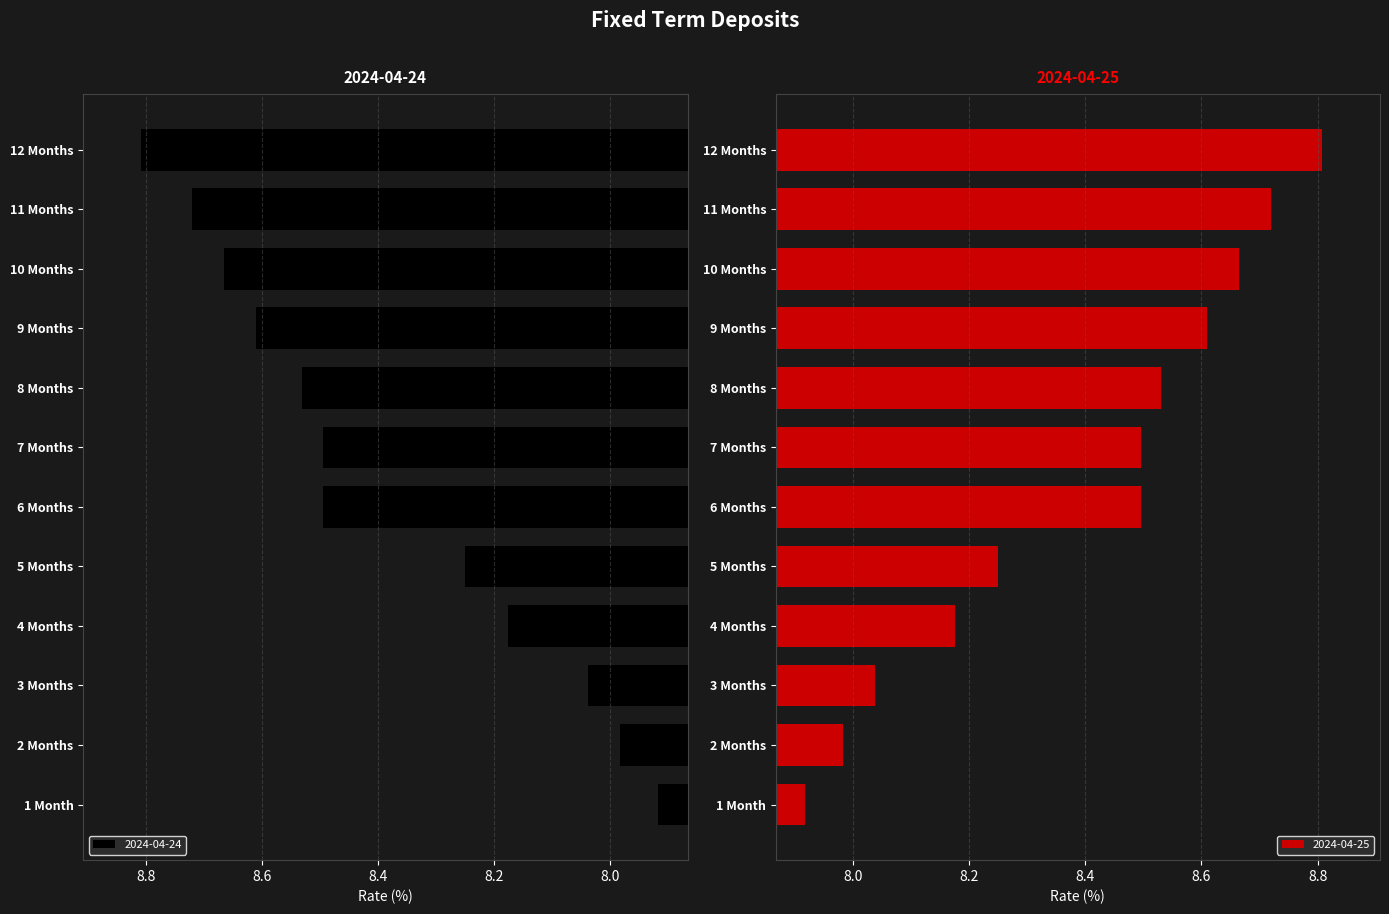

How many series are shown in this chart?

2